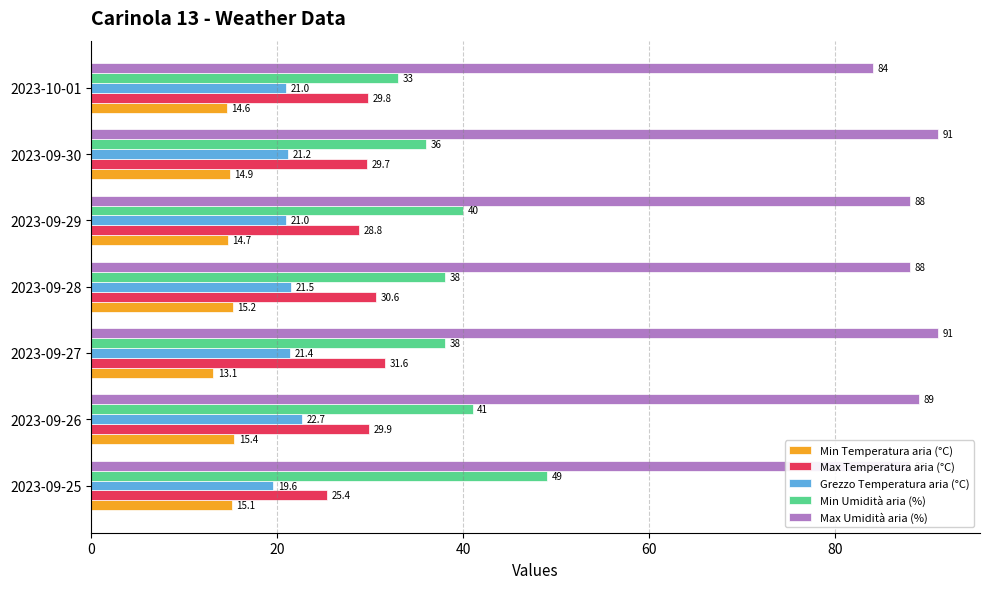

What is the greatest value displayed?

91.0